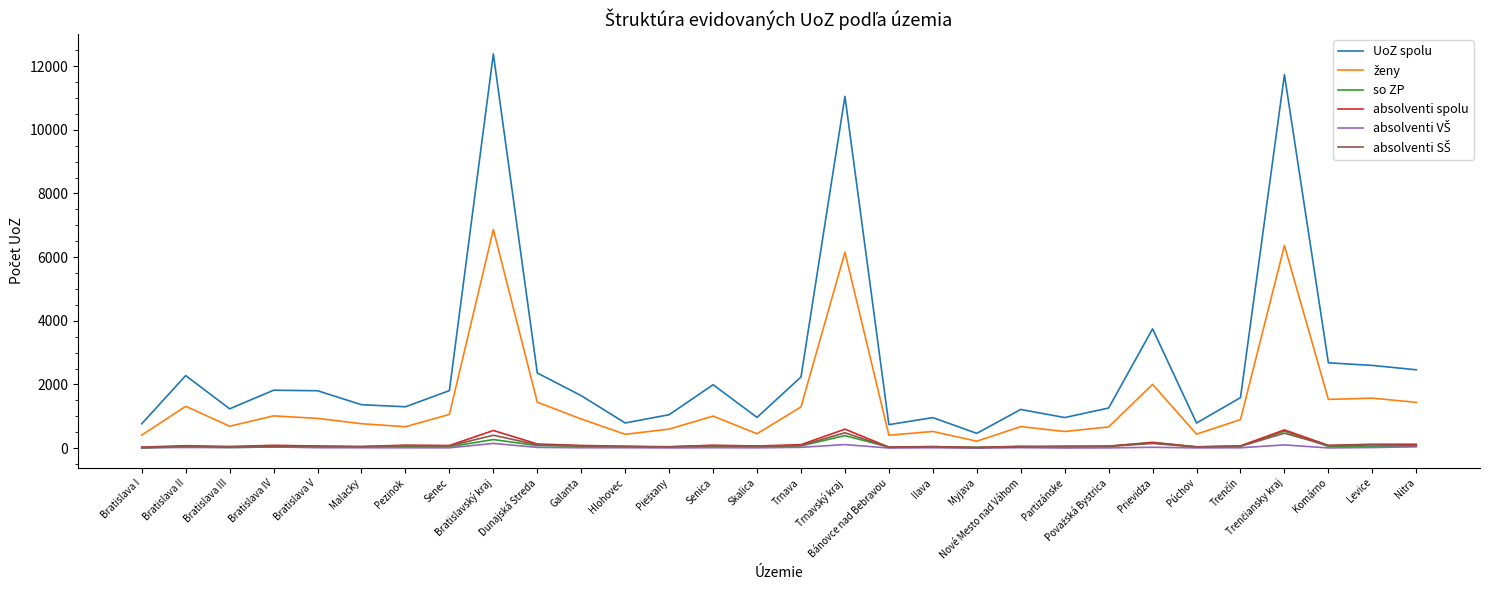

Which series has the largest total across all categories?

UoZ spolu